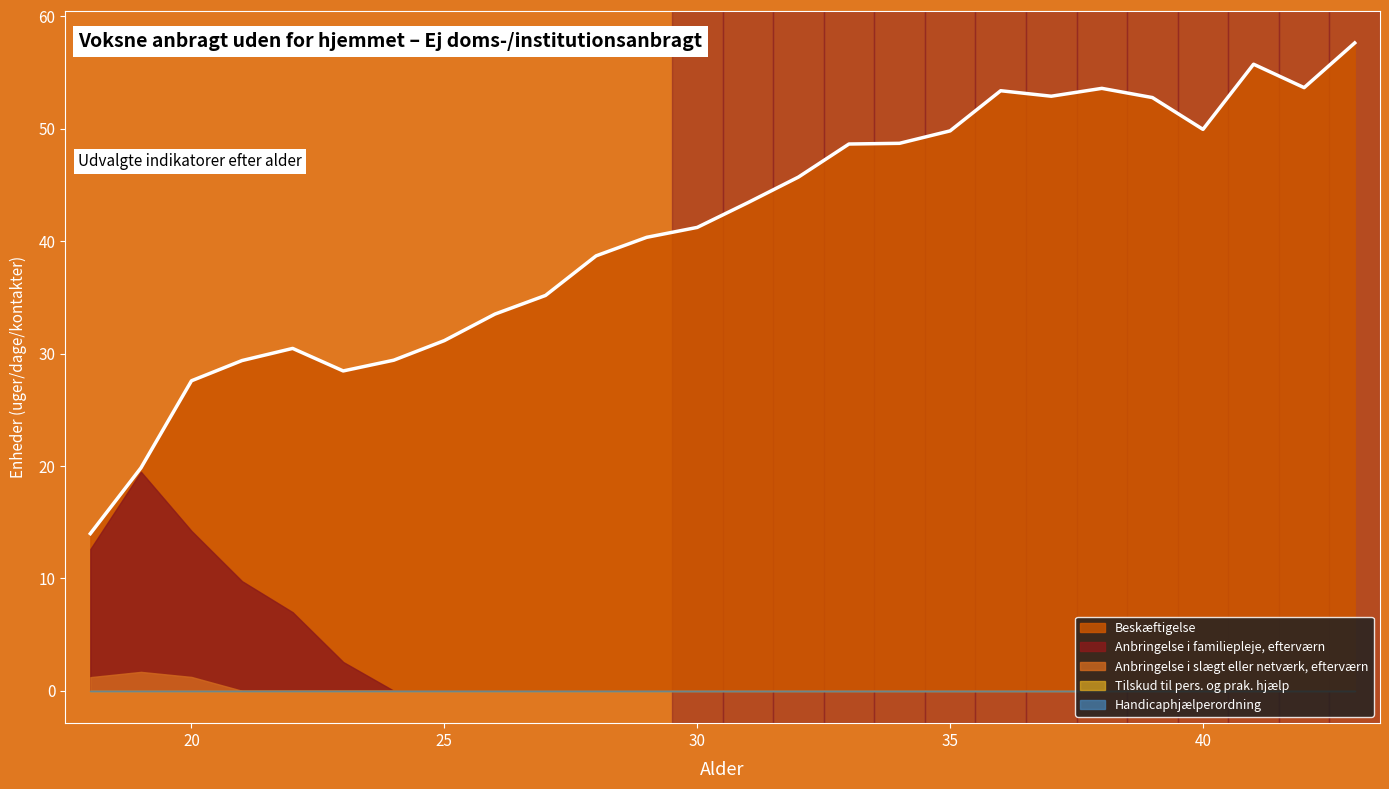

True or false: Tilskud til pers. og prak. hjælp and Anbringelse i slægt eller netværk, efterværn intersect in this chart.

False